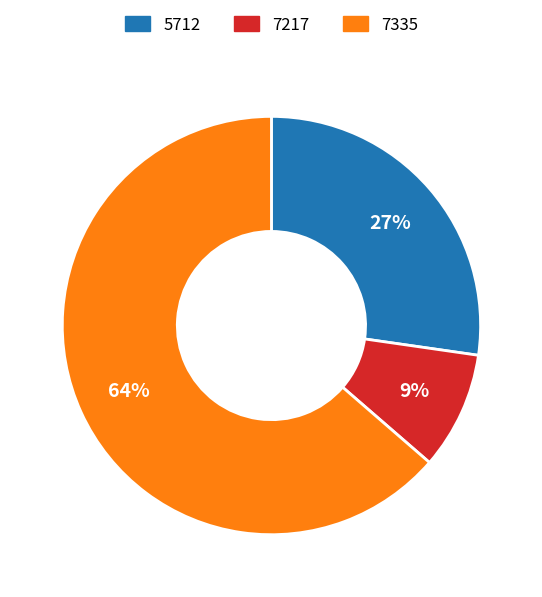

Combined, do 5712 and 7217 account for over 50%?

No